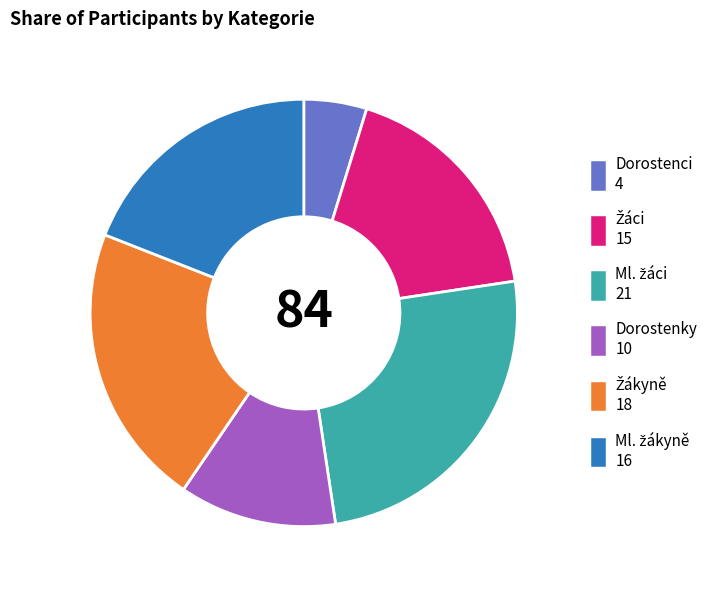

What is the smallest slice in the pie chart?

Dorostenci